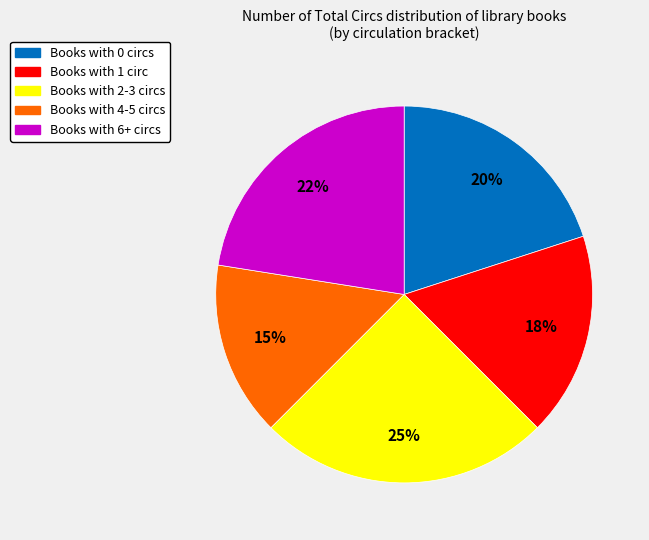

To the nearest percent, what is the average slice percentage?

20%